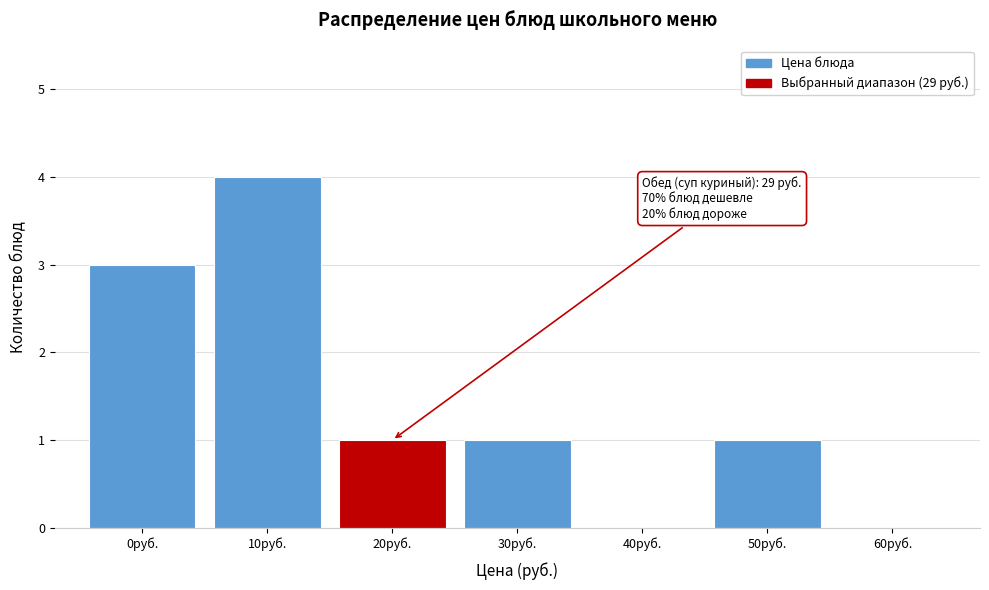

Reading left to right, transcribe all the data shown in this chart.

0руб.=3	10руб.=4	20руб.=1	30руб.=1	40руб.=0	50руб.=1	60руб.=0